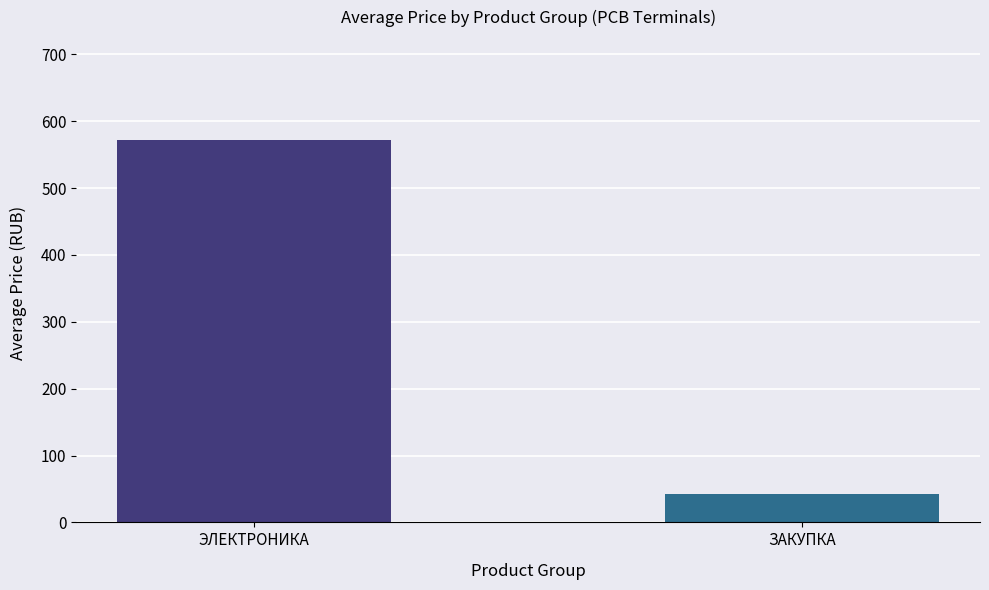

At which label is the value closest to 307?

ЗАКУПКА